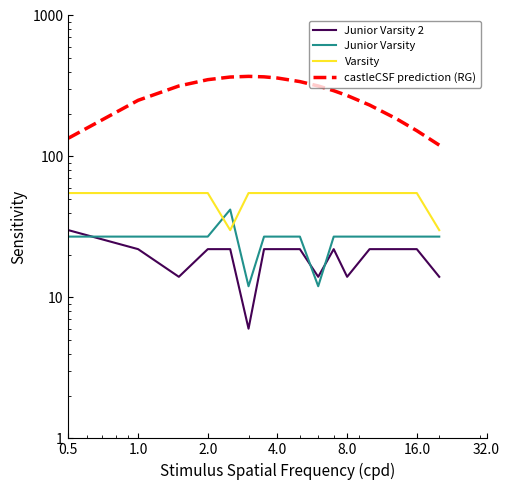

What is the average value of the castleCSF prediction (RG) series?

276.5